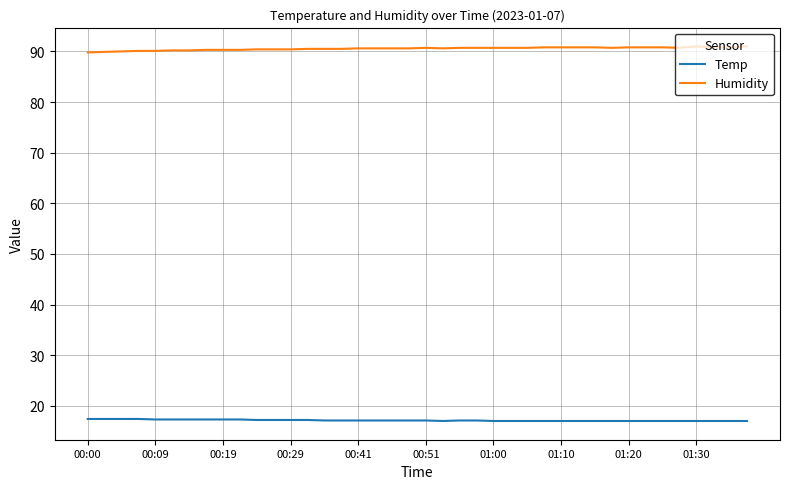

Does the chart display data point markers on the line(s)?

No